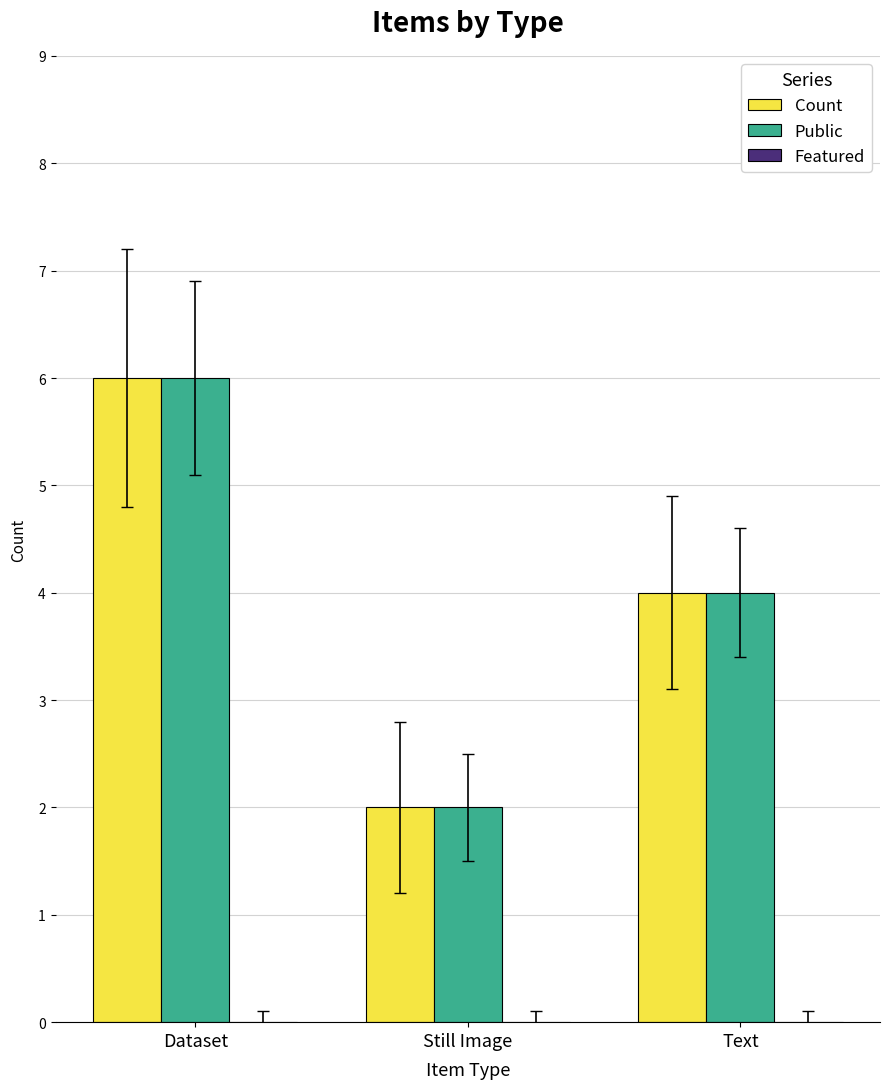

What is the value of the Public bar at the 1st from the left?

6